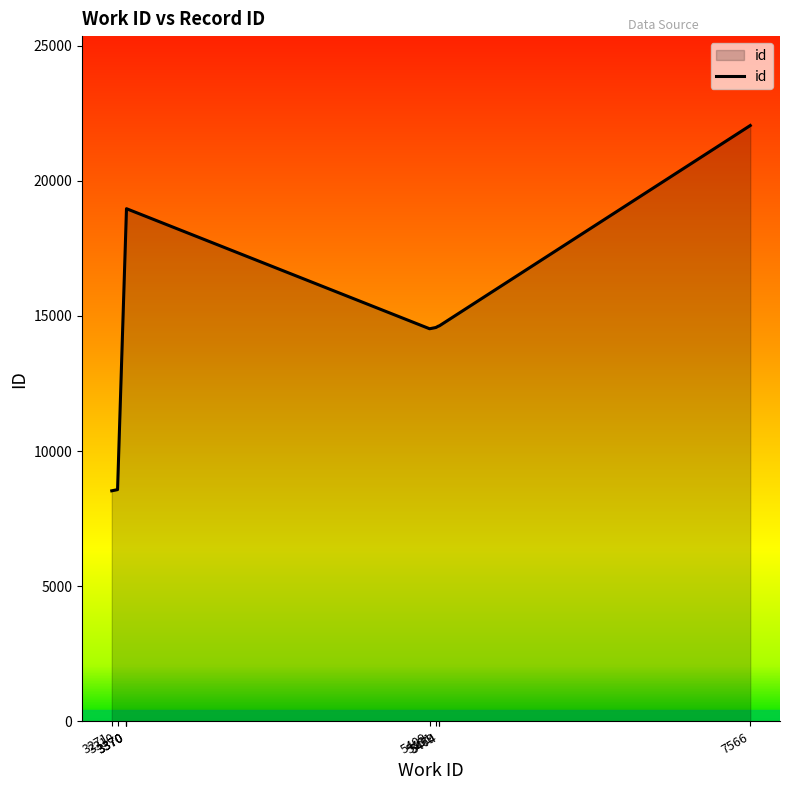

What is the average value?

15440